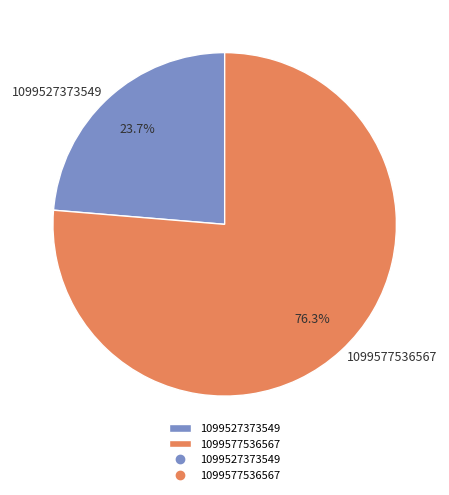

Which category has the smallest portion of the pie?

1099527373549